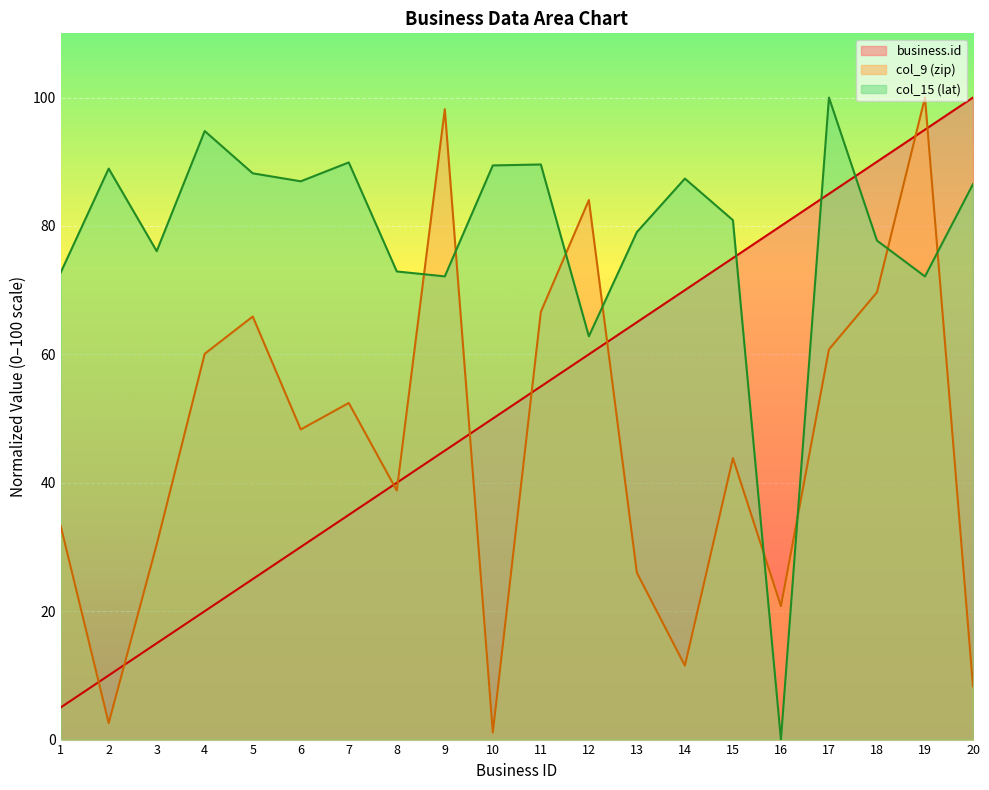

At which label is col_9 (zip) closest to 50?

6